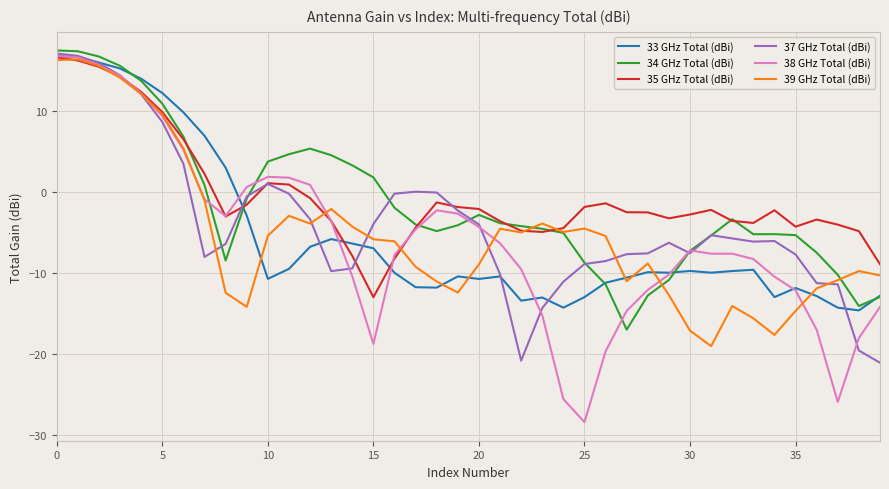

What is the lowest value of the 35 GHz Total (dBi) series?

-13.0